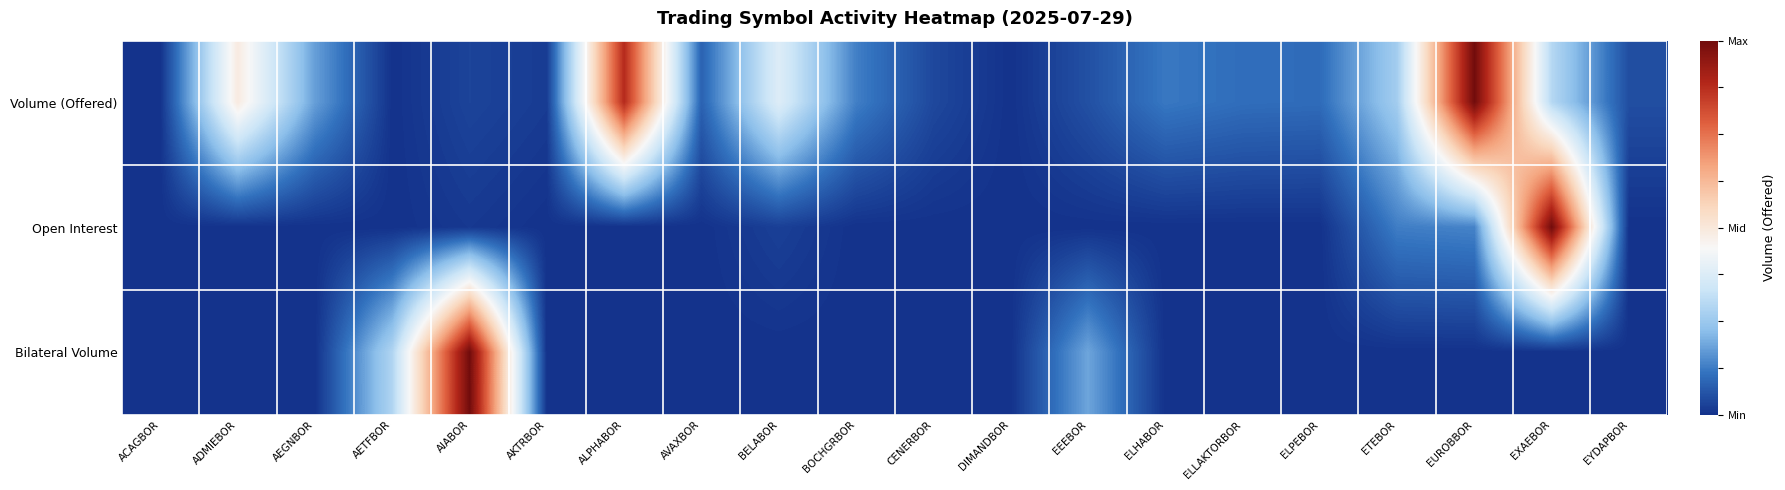

Count the number of data series in this chart.

3